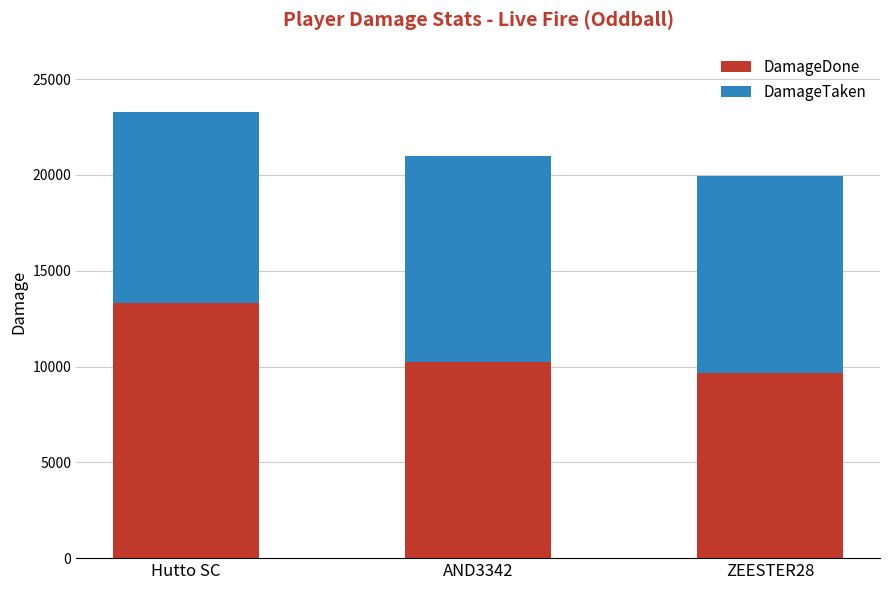

At which category is the sum across all series the highest?

Hutto SC